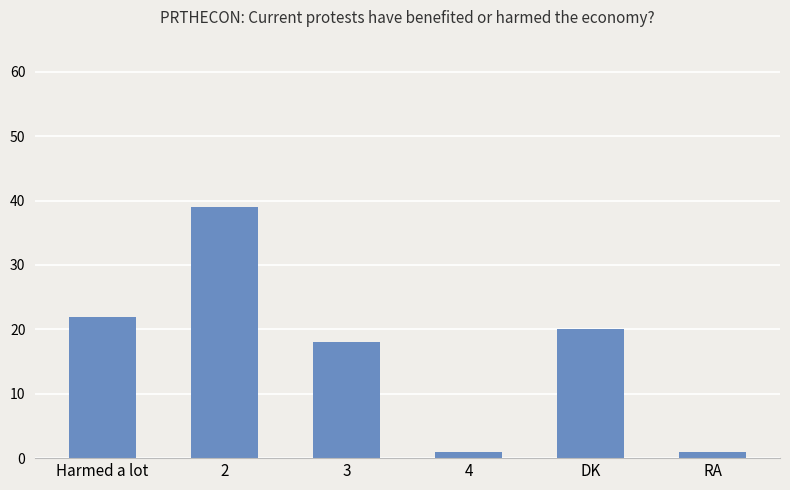

What is the greatest value displayed?

39